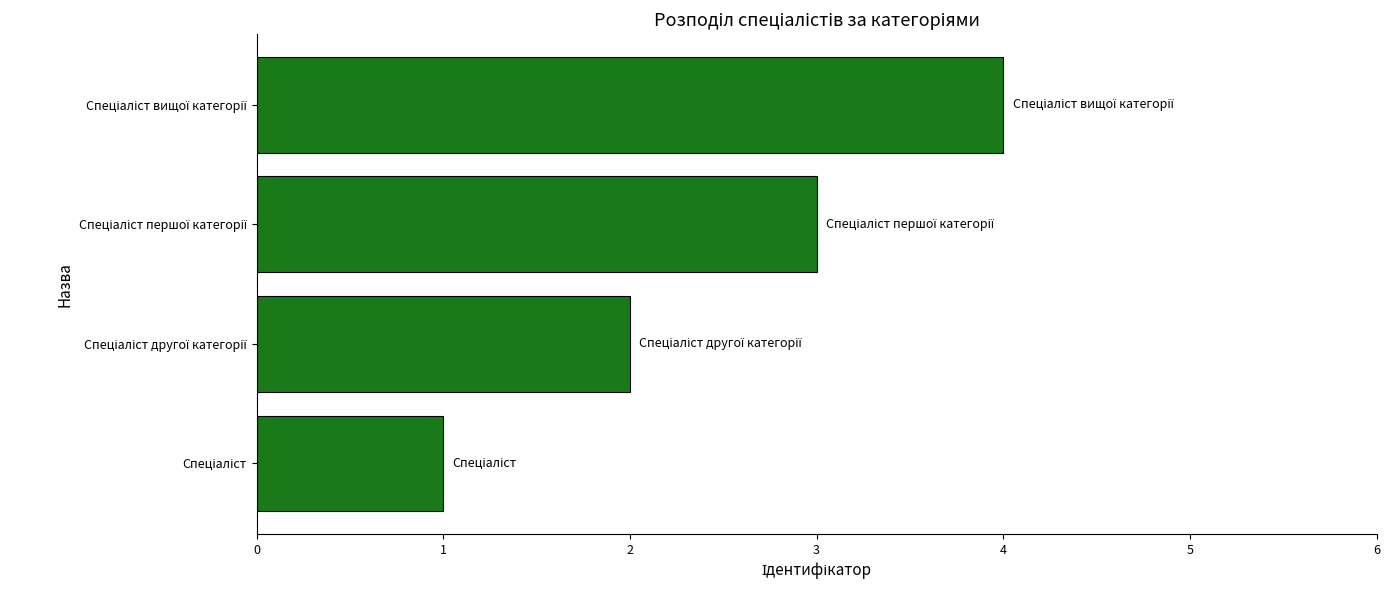

What is the sum of all values?

10